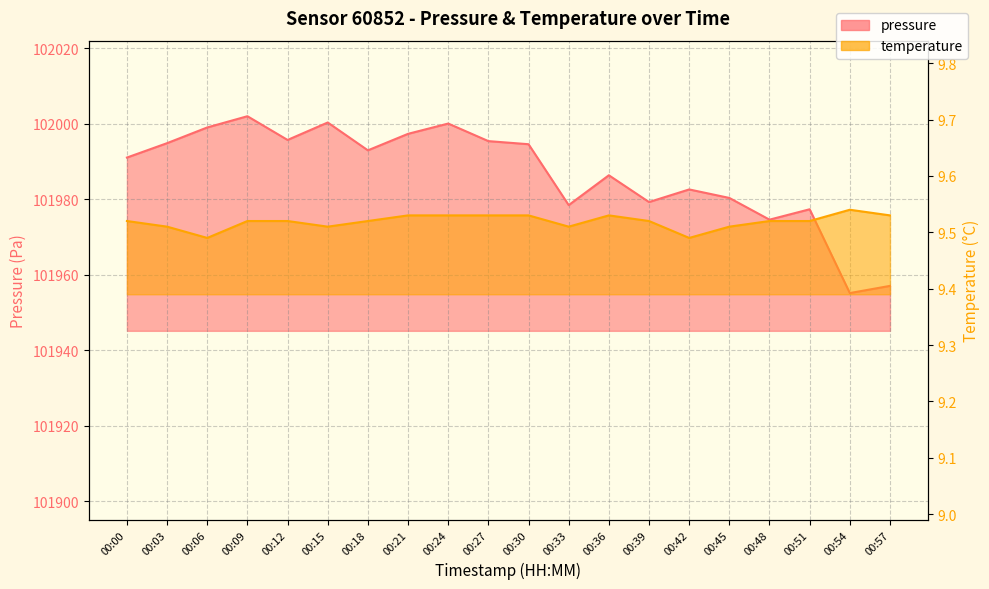

True or false: temperature has a value of 9.5 at 00:39.

True